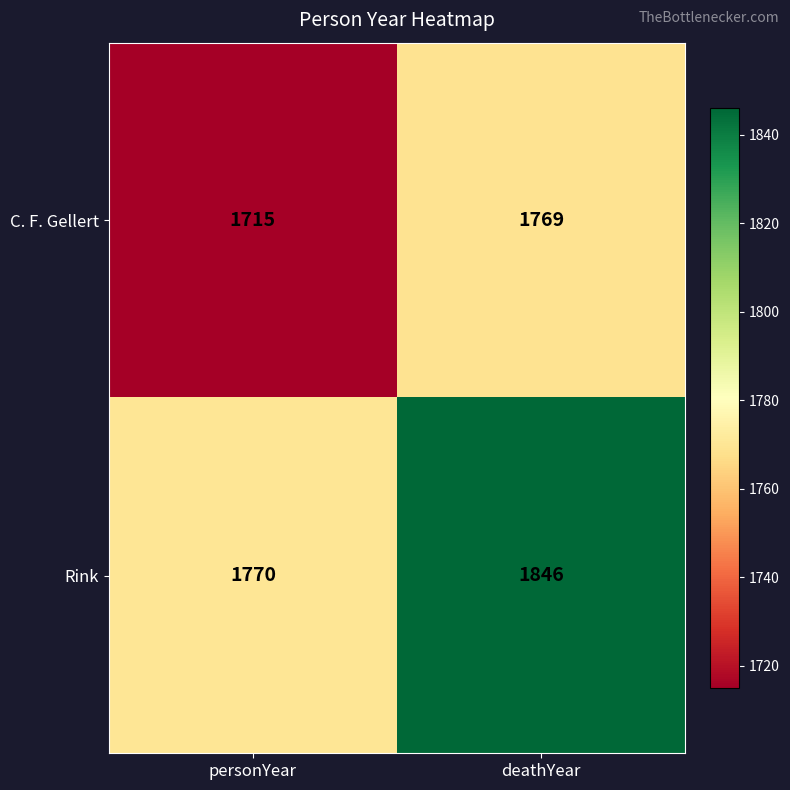

What is the sum of the Rink values at deathYear and personYear?

3616